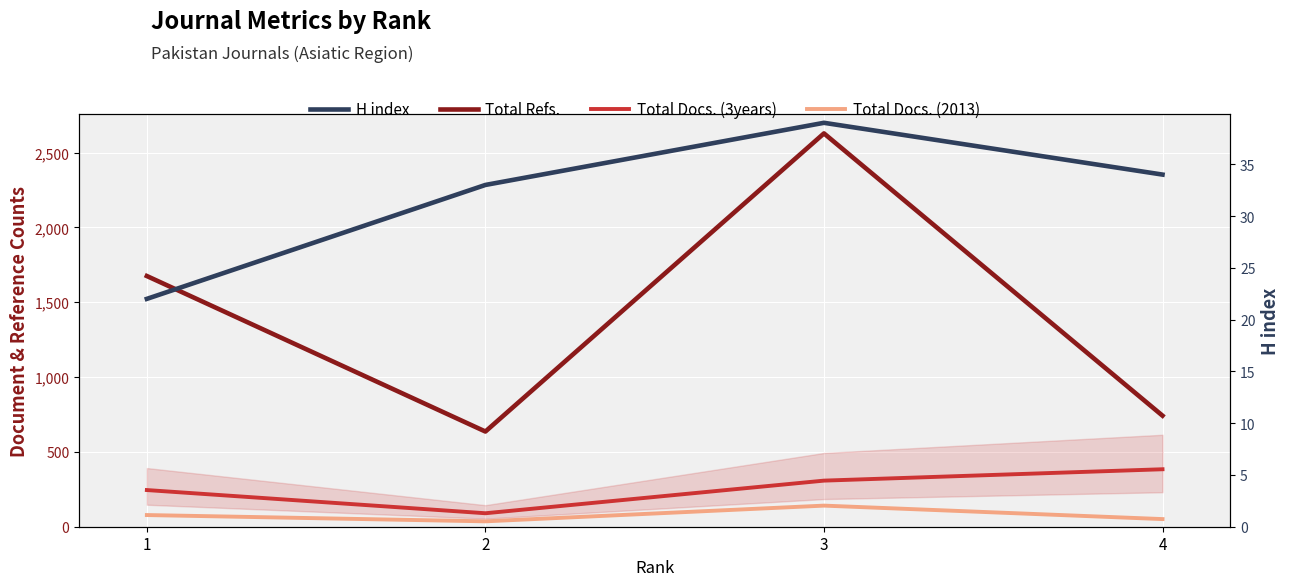

True or false: Total Docs. (2013) and Total Docs. (3years) intersect in this chart.

False